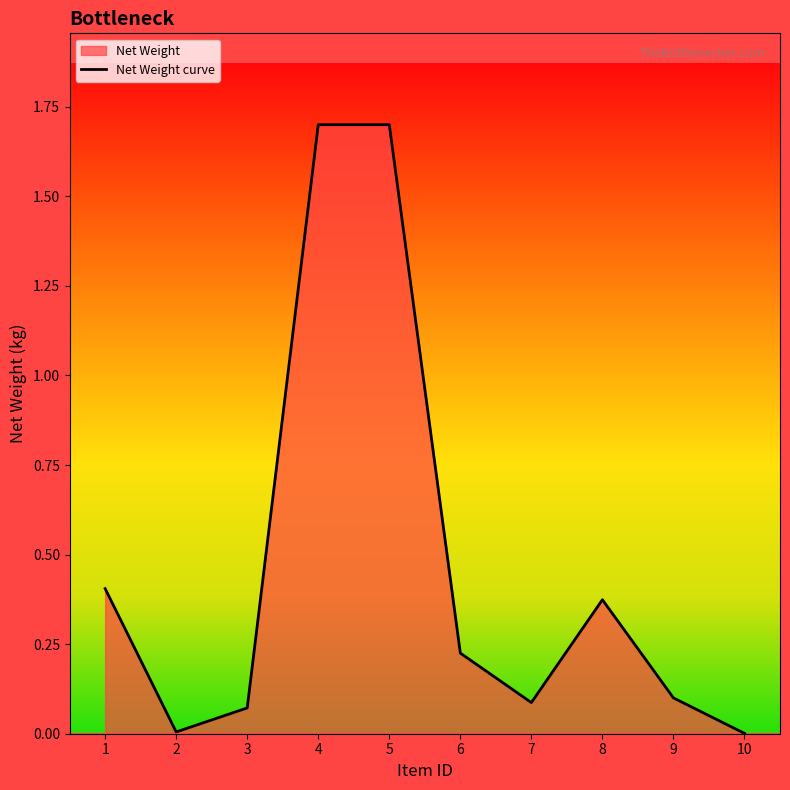

Reading left to right, list all the values displayed in this chart.

0.4	0.0	0.1	1.7	1.7	0.2	0.1	0.4	0.1	0.0